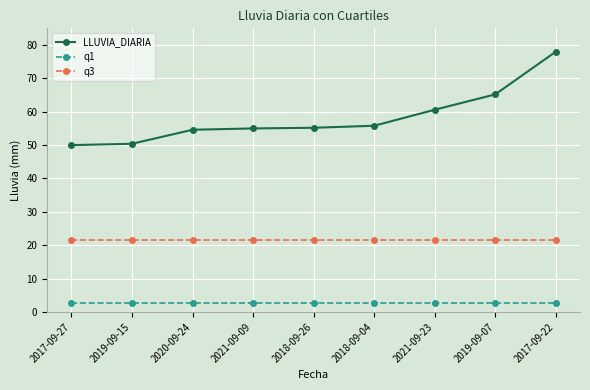

Which series has the widest spread of values?

LLUVIA_DIARIA